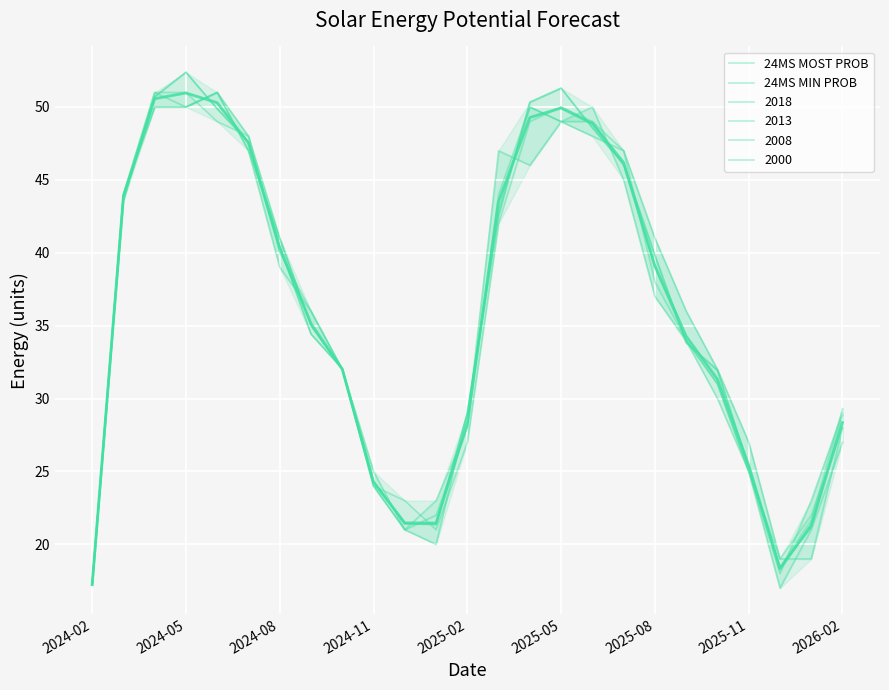

Which category has the lowest value in the 24MS MOST PROB series?

2024-02